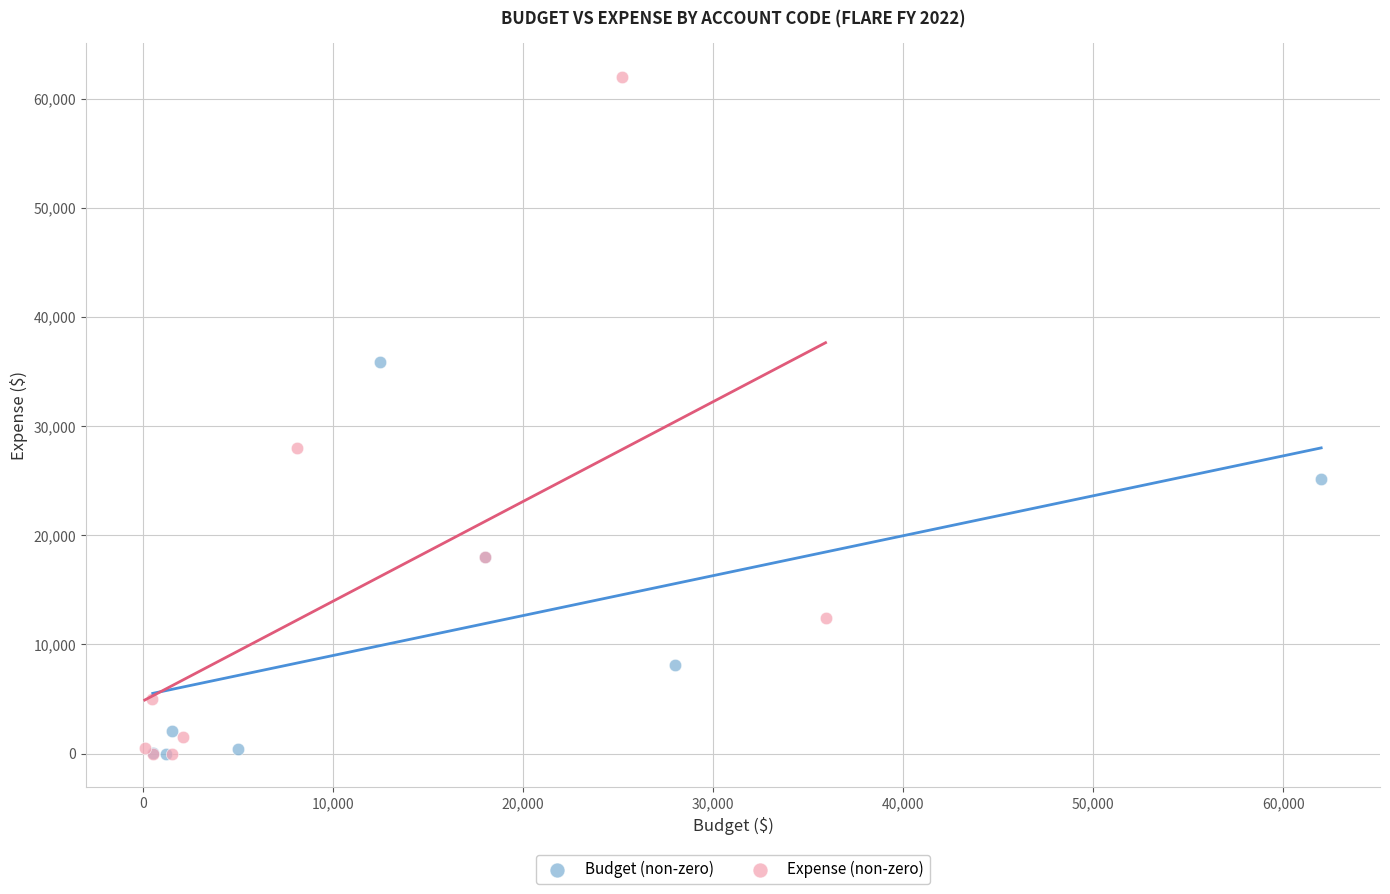

Which series has the widest spread of Y values?

Expense (non-zero)